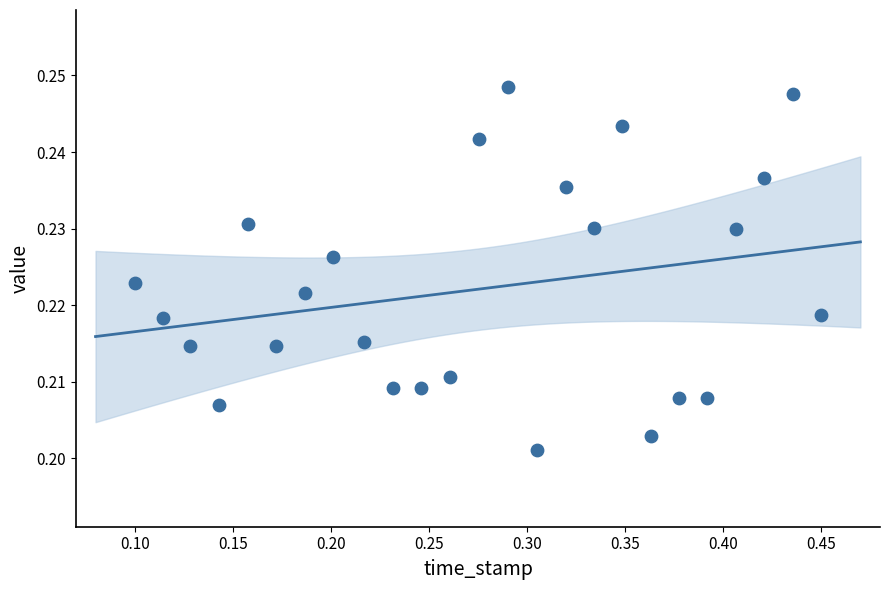

What is the range of X values (max minus min)?

0.3